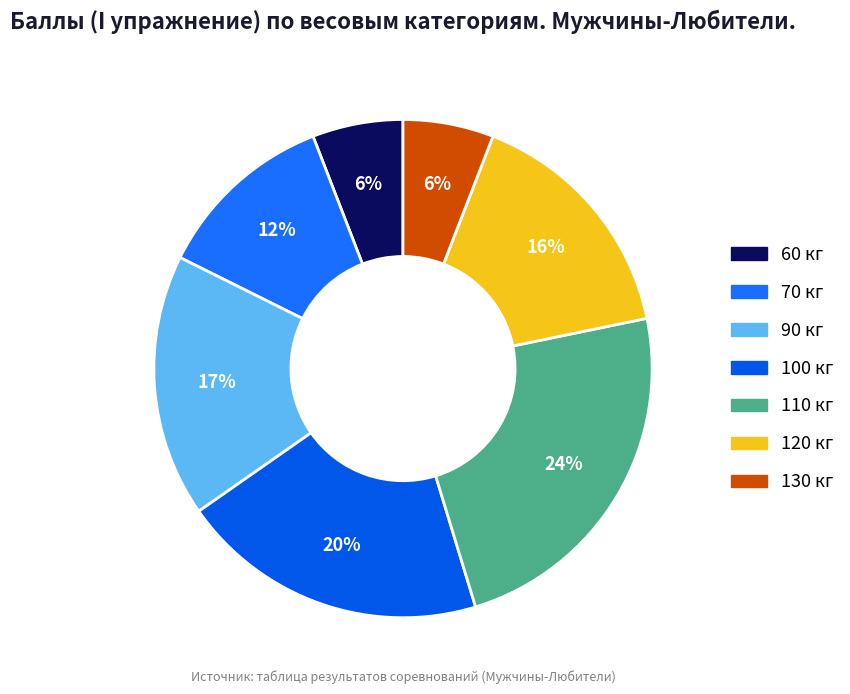

Does any single category account for the majority?

No